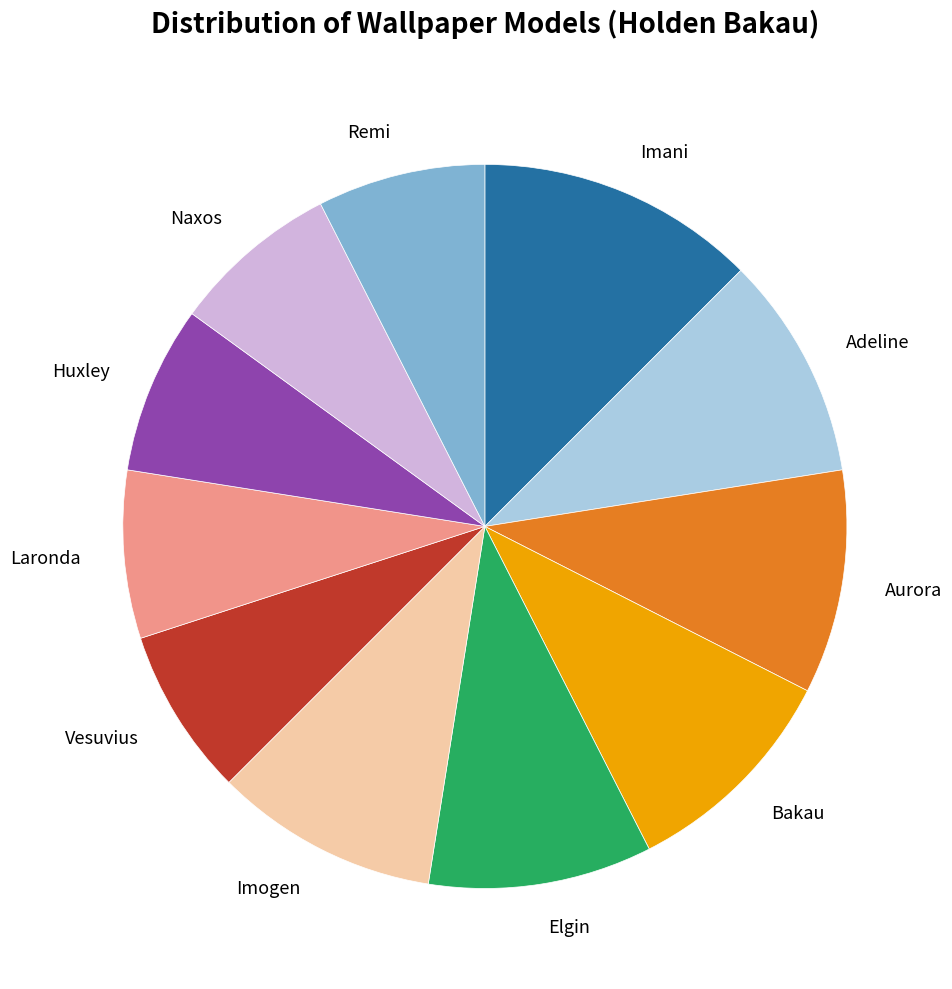

Is there any slice that represents more than half of the pie?

No